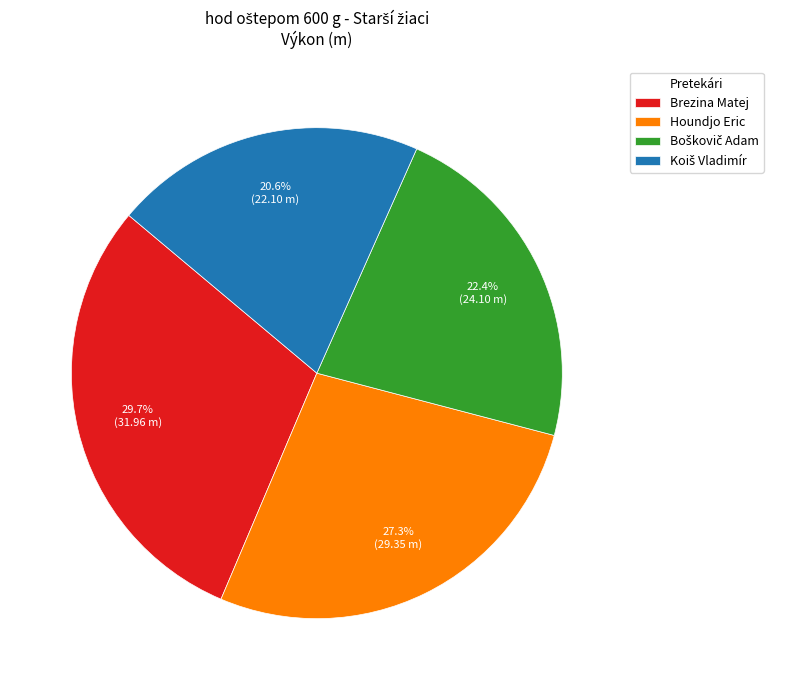

What is the largest slice in the pie chart?

Brezina Matej